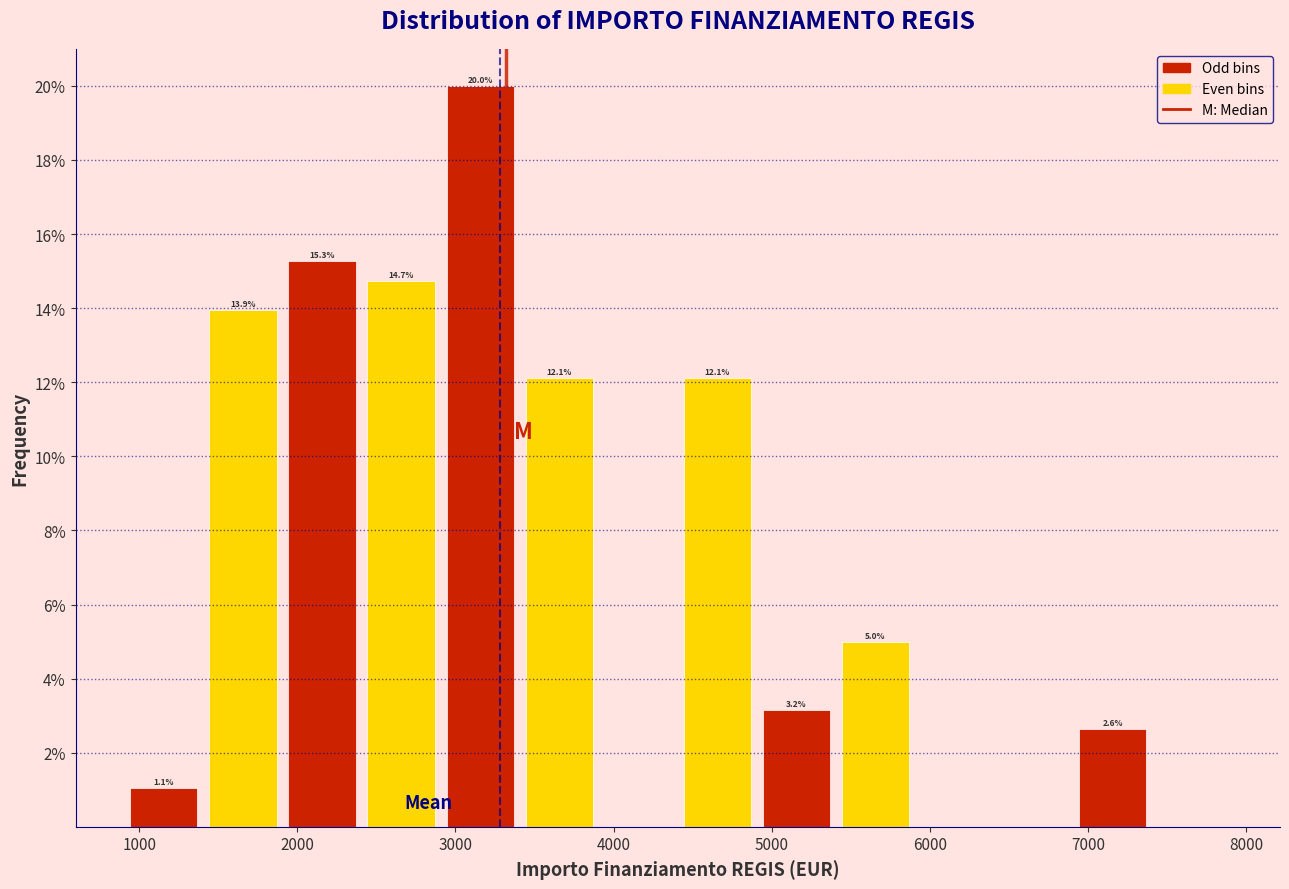

Which range on the x-axis has the tallest bar?

2900 to 3400